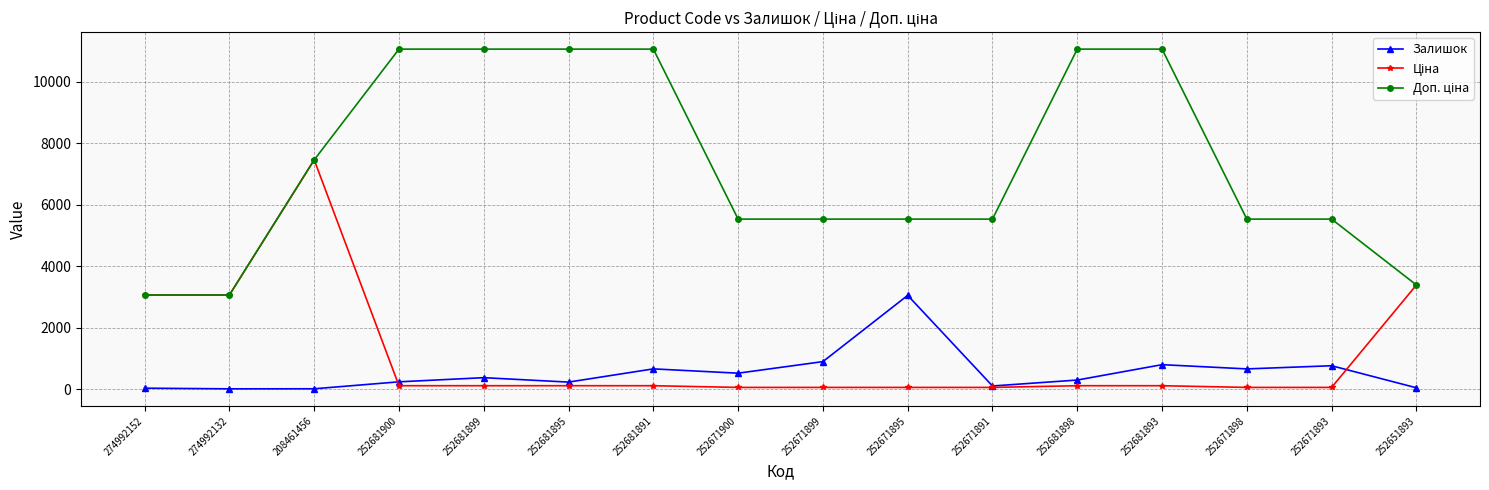

True or false: Залишок has more than 2 interior local peaks.

True